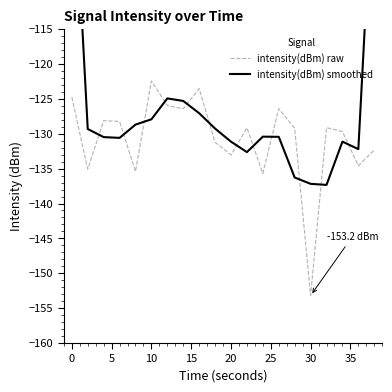

Which category has the lowest value in the intensity(dBm) raw series?

30